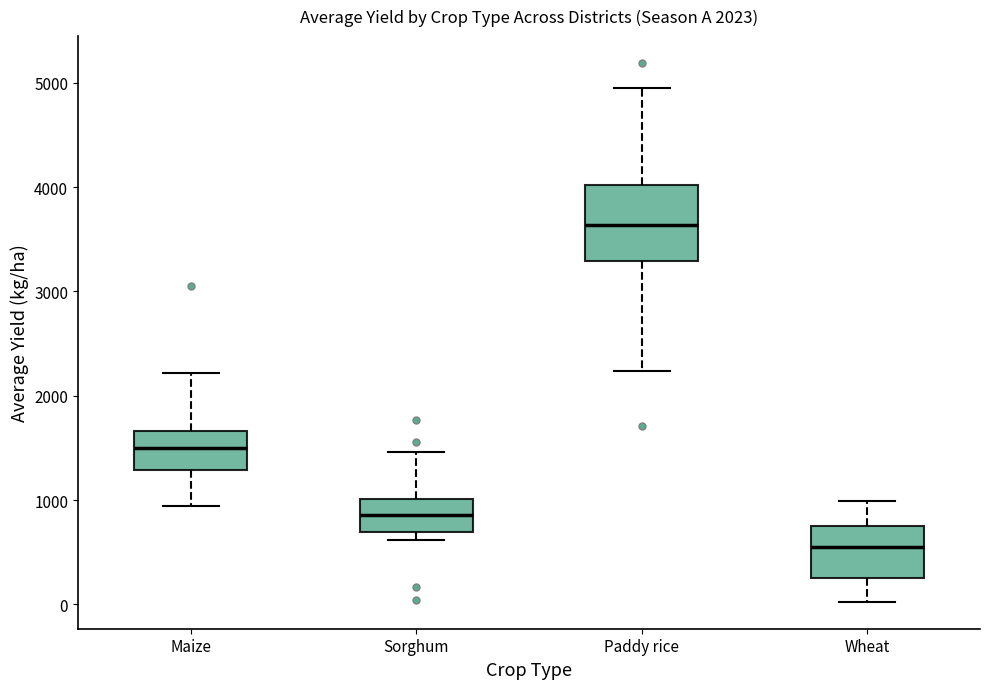

Which box's median line is the lowest?

Wheat